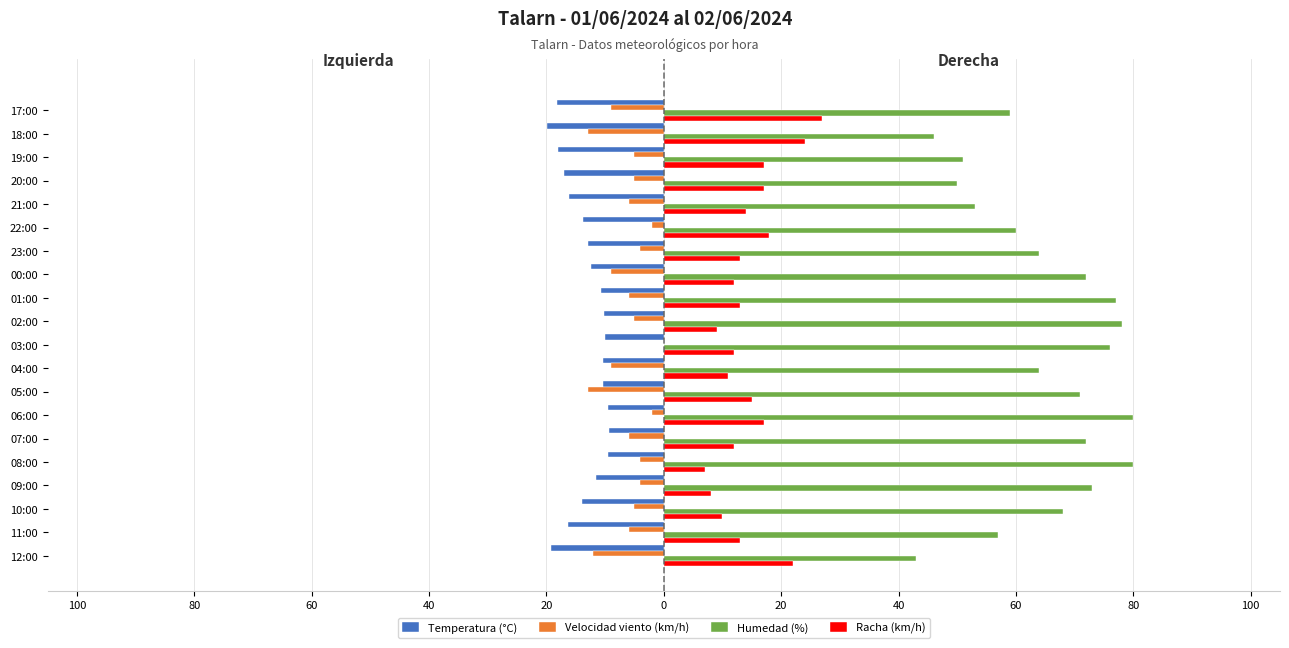

What are all the series names shown in the legend?

Temperatura (°C), Velocidad viento (km/h), Humedad (%), Racha (km/h)